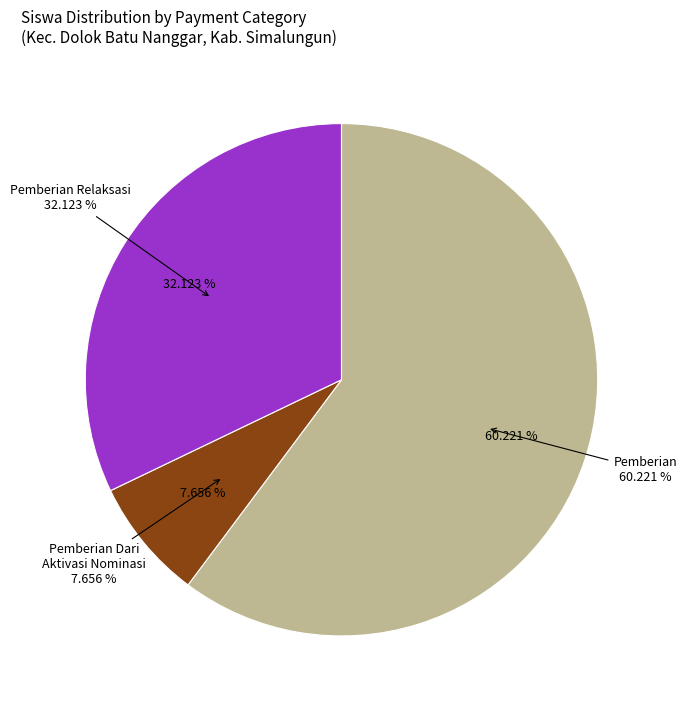

Is Pemberian Relaksasi the majority of the pie?

No